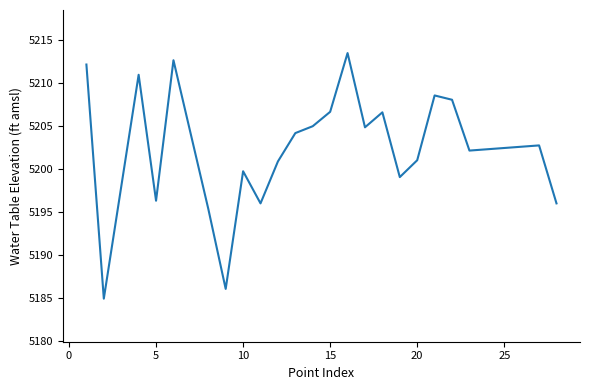

What is the difference between the second highest and minimum values?

27.7